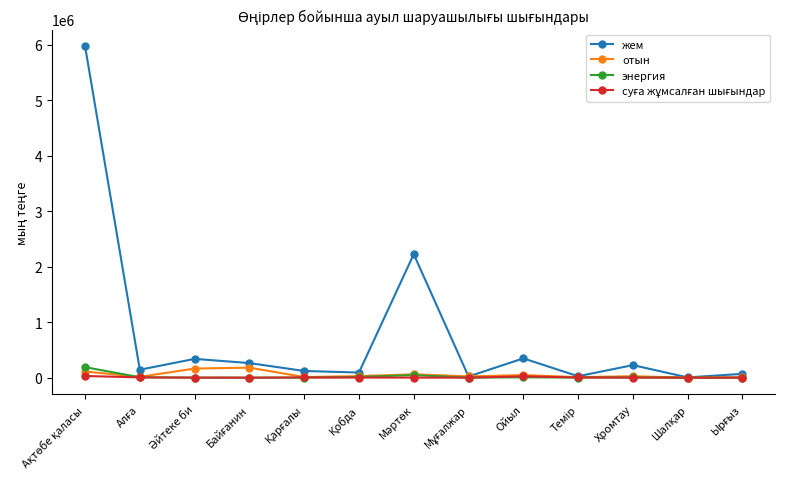

What is the difference between the maximum and minimum values in the жем series?

5970986